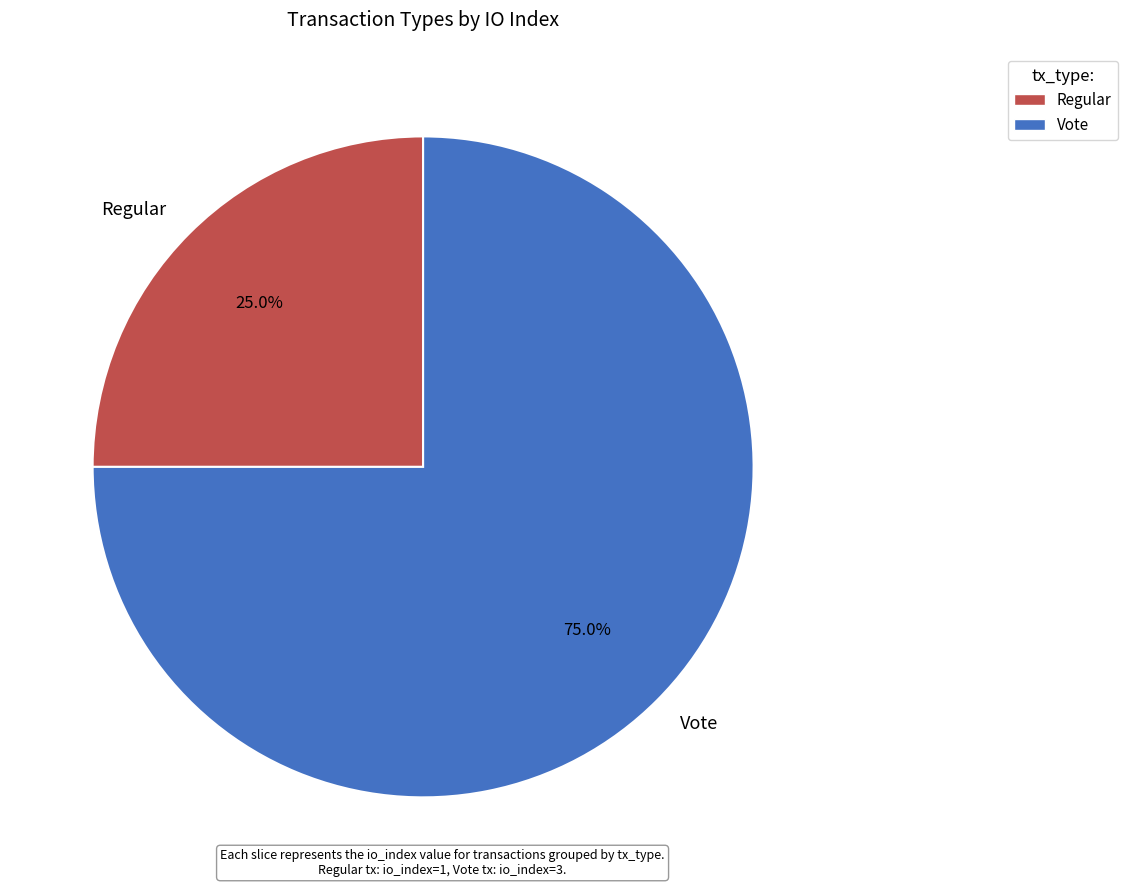

How many segments does this pie chart have?

2